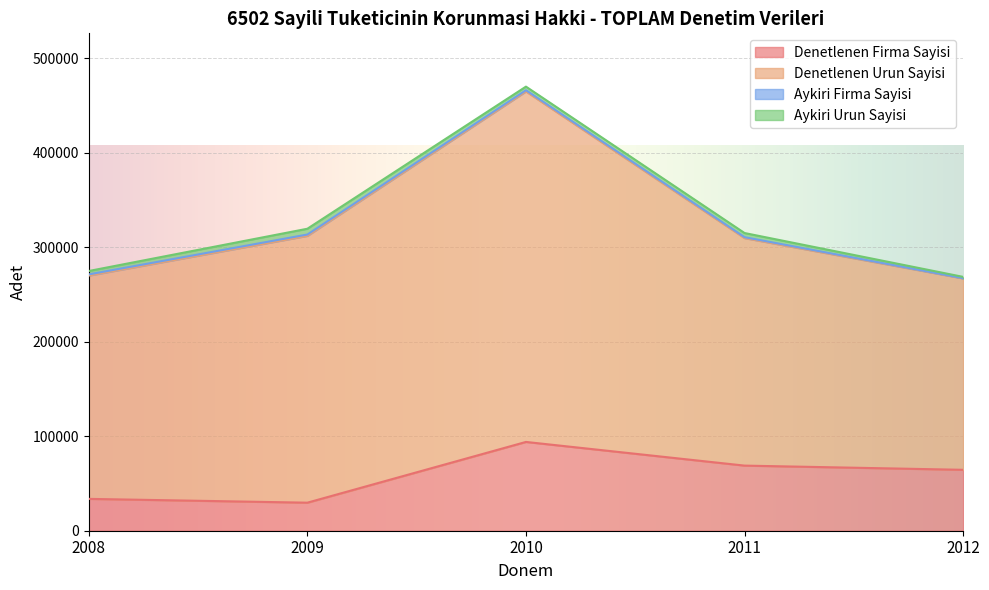

What is the average value of the Aykiri Firma Sayisi series?

1043